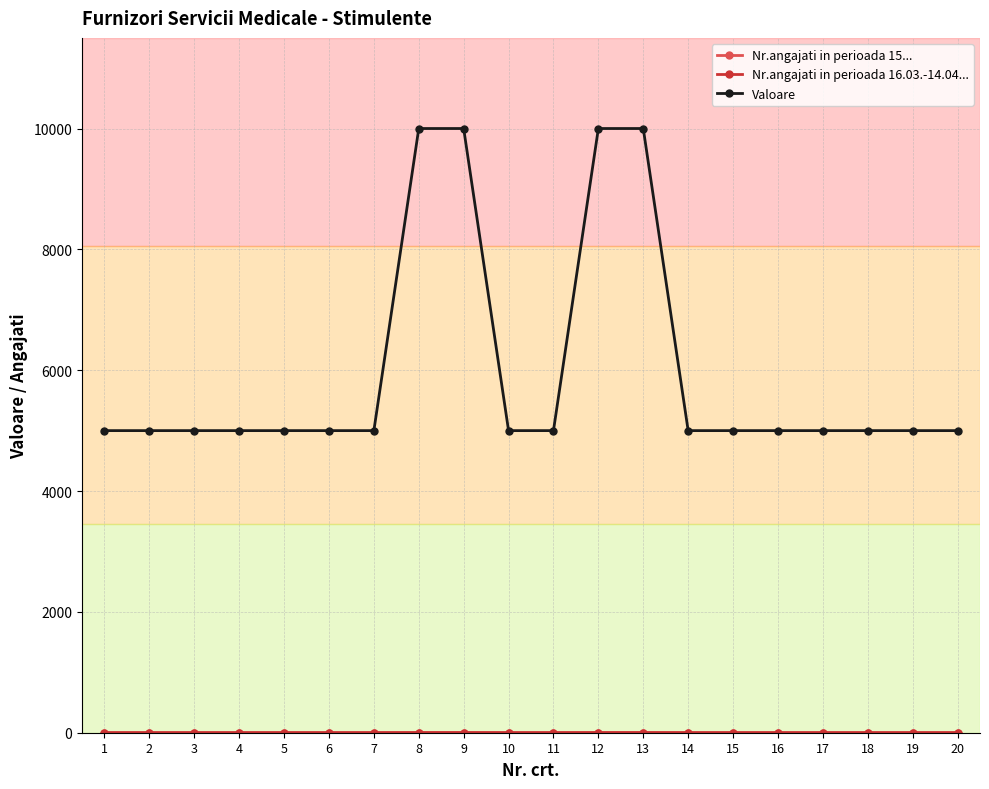

What is the average value of the Valoare series?

6000